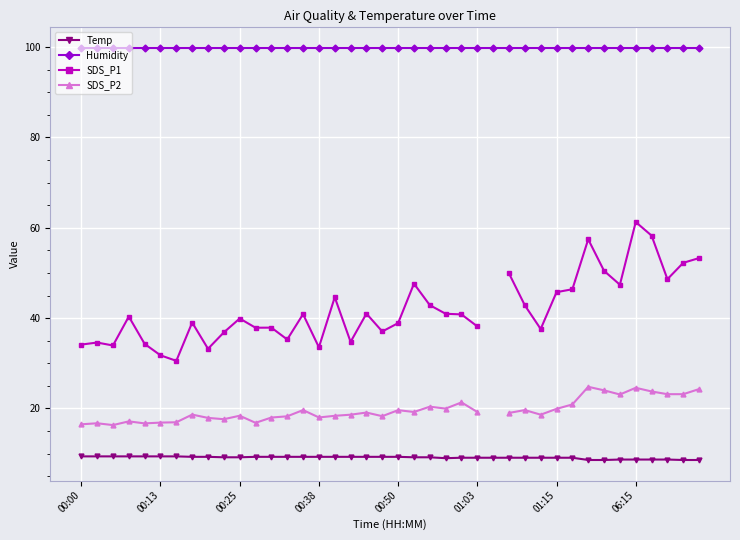

True or false: Temp and Humidity intersect in this chart.

False